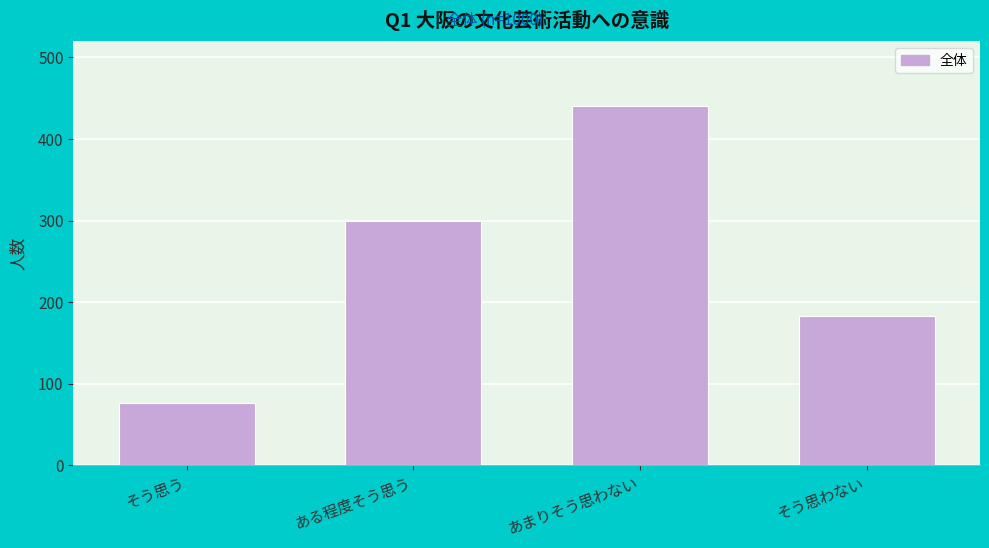

Reading left to right, list all the values displayed in this chart.

そう思う=76	ある程度そう思う=300	あまりそう思わない=441	そう思わない=183